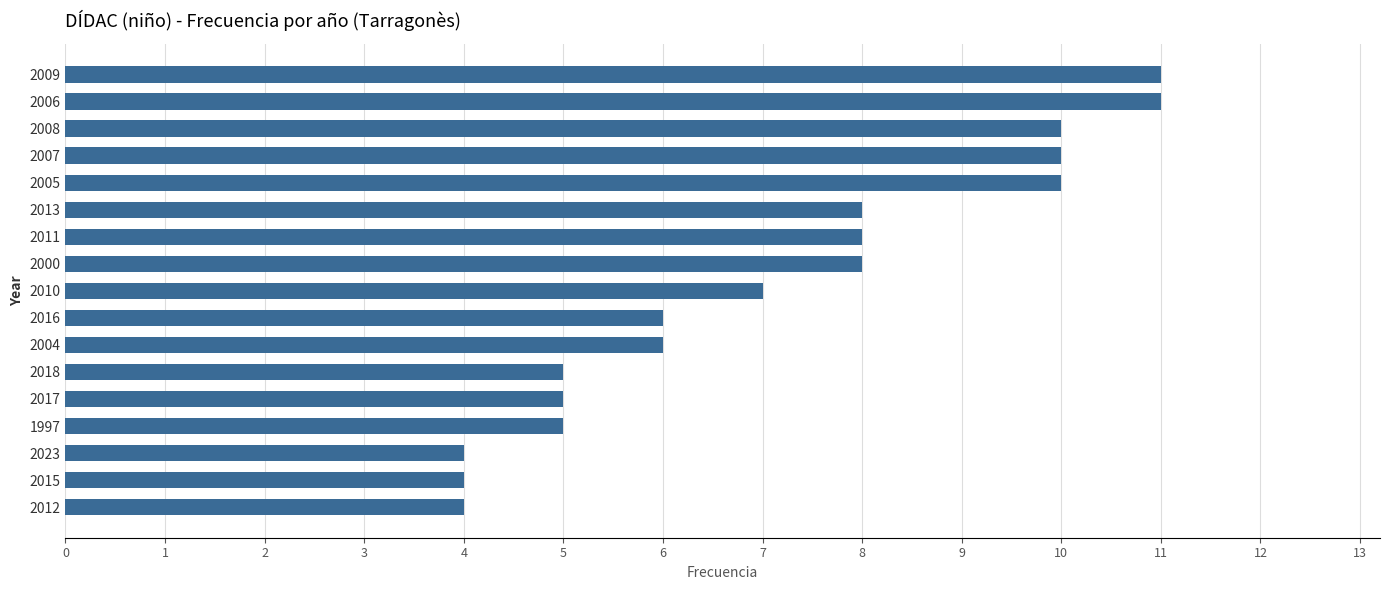

Reading top to bottom, what are all the values shown in this chart?

2009=11	2006=11	2008=10	2007=10	2005=10	2013=8	2011=8	2000=8	2010=7	2016=6	2004=6	2018=5	2017=5	1997=5	2023=4	2015=4	2012=4